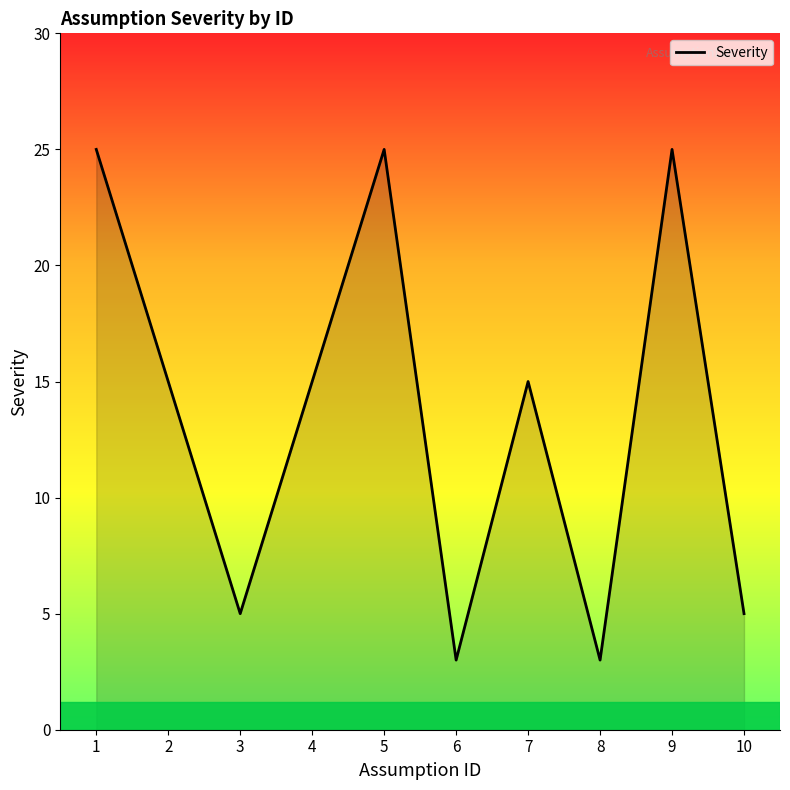

Reading right to left, what are all the values shown in this chart?

10=5	9=25	8=3	7=15	6=3	5=25	4=15	3=5	2=15	1=25